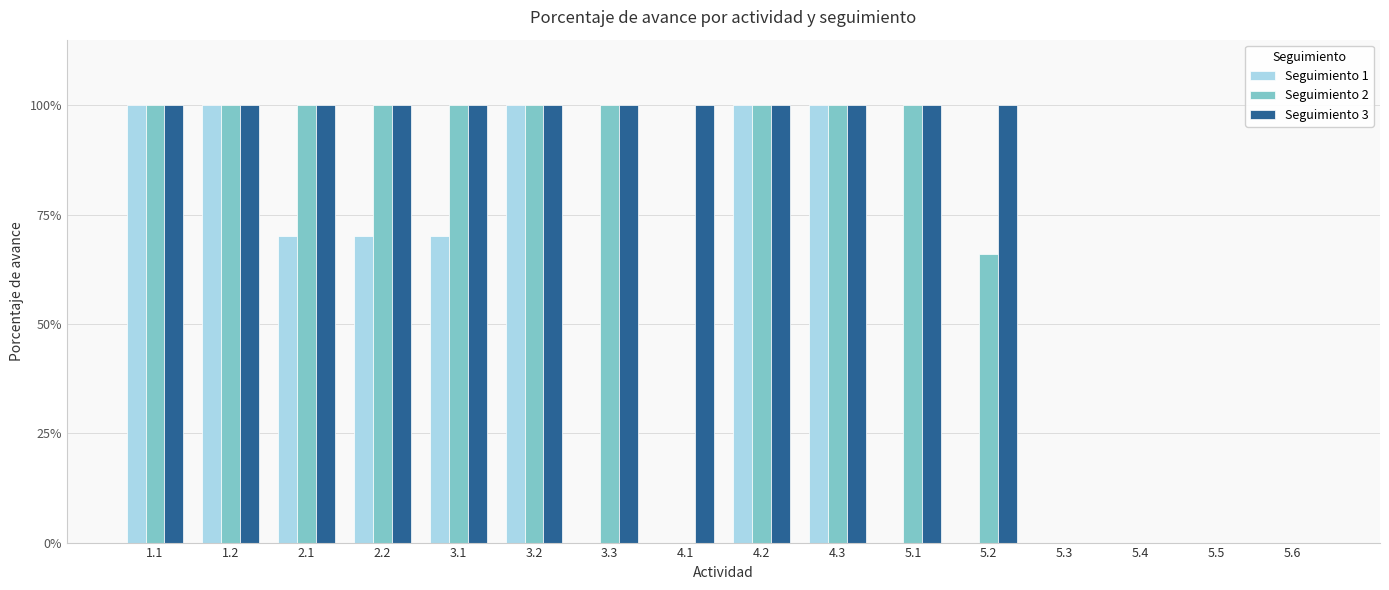

List the series in order of their overall mean, lowest first.

Seguimiento 1, Seguimiento 2, Seguimiento 3